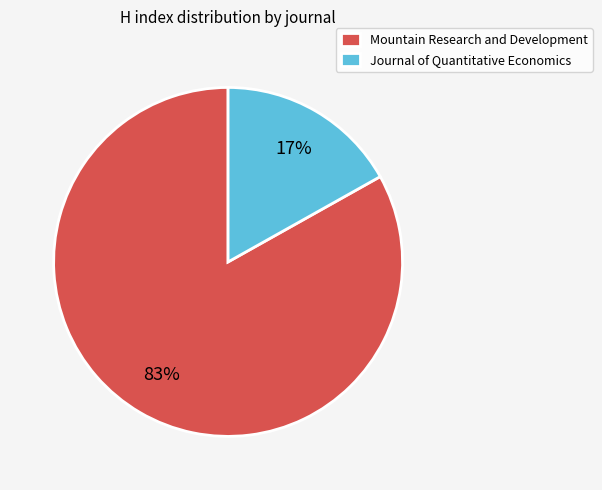

To the nearest percent, what percentage of the pie is Journal of Quantitative Economics?

17%